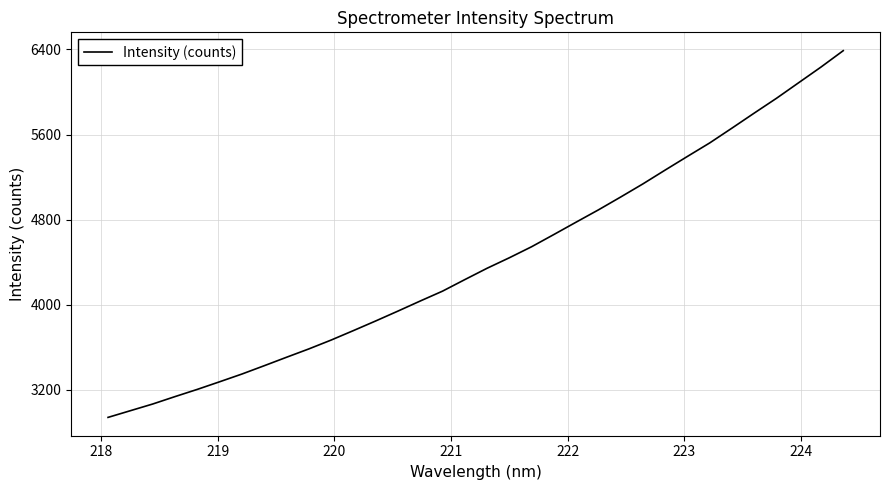

What is the minimum value shown in the chart?

2938.7